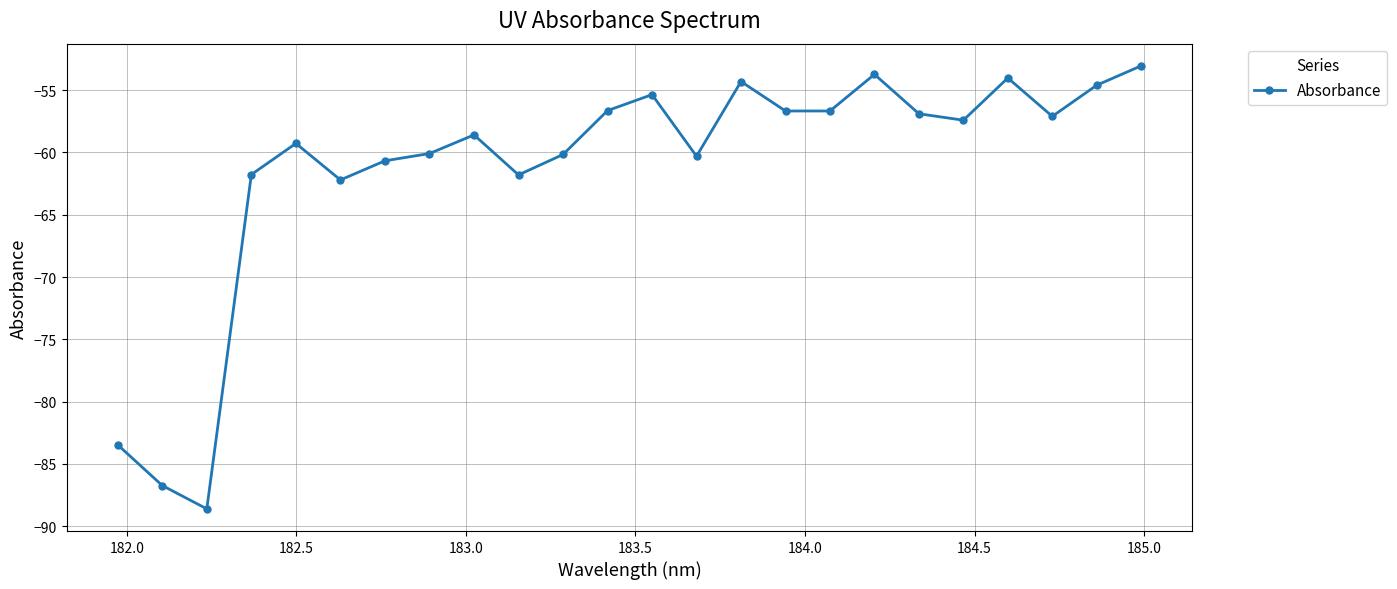

What is the difference between the maximum and second lowest values?

33.7